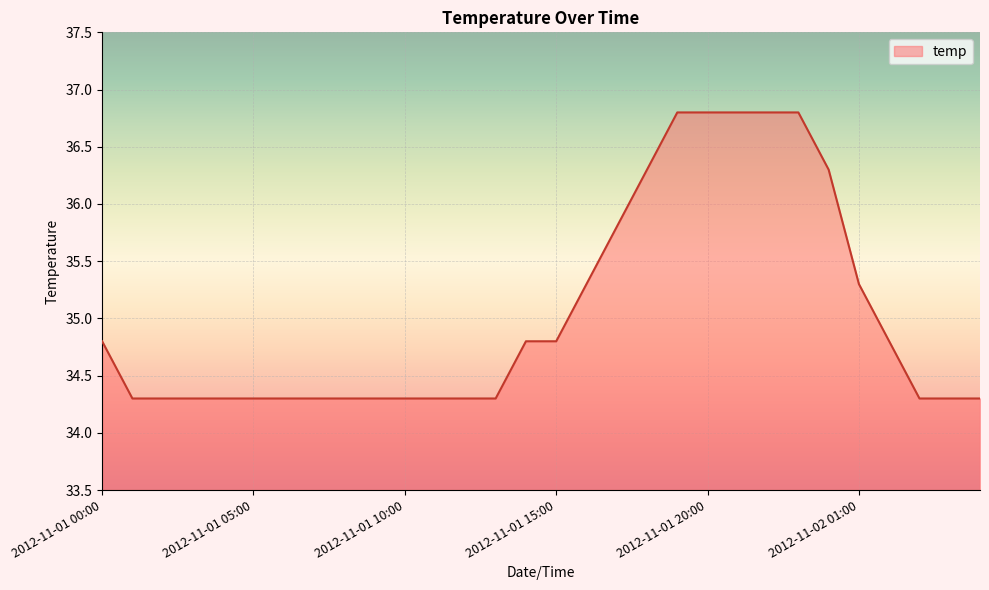

What is the difference between the maximum and minimum values?

2.5